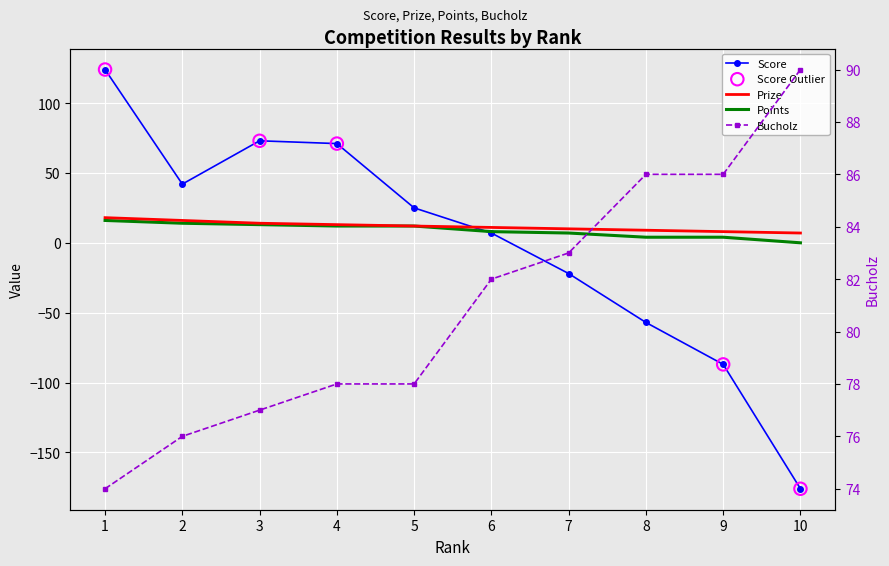

Is the value of Points at 4 greater than the value of Score at 6?

Yes